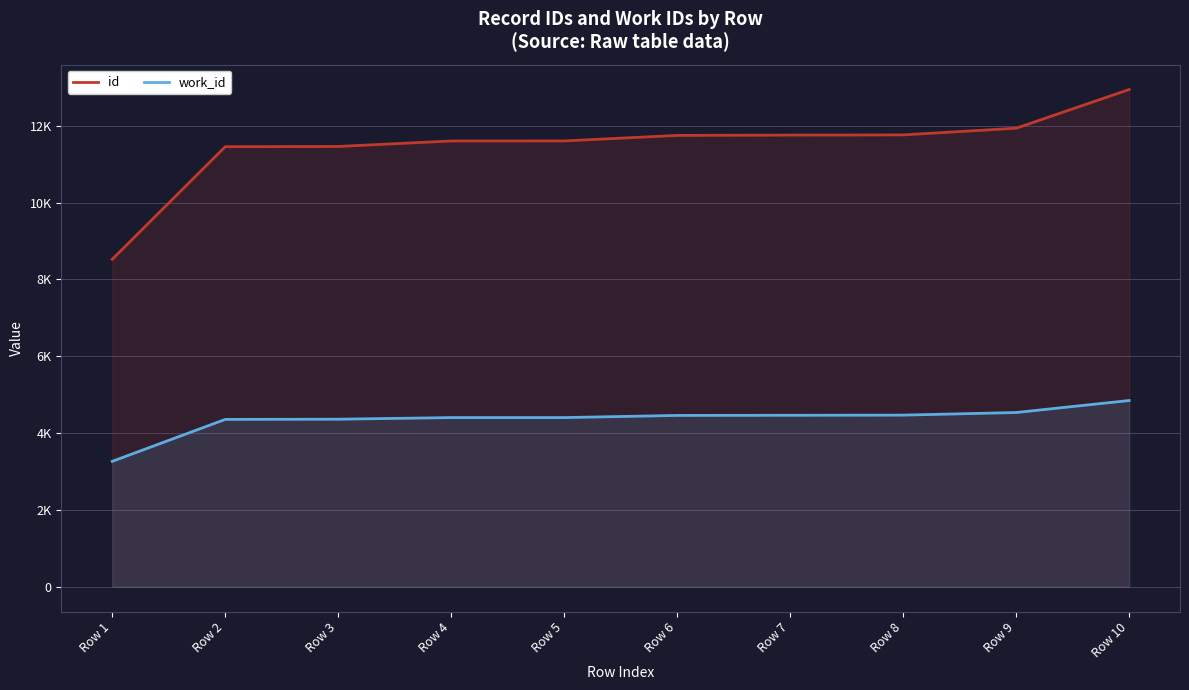

At which category is the sum across all series the highest?

Row 10